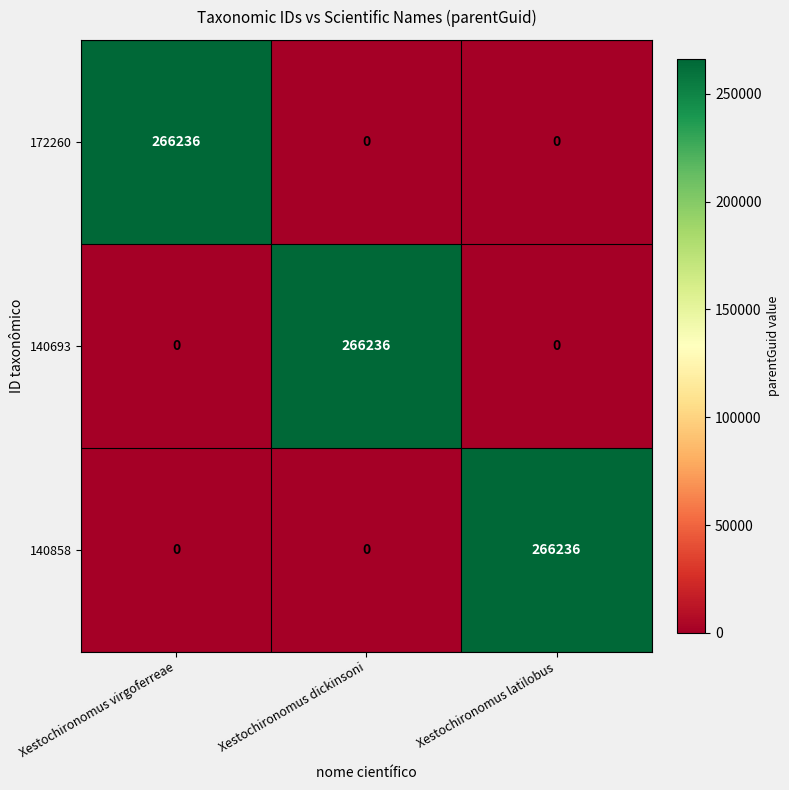

What is the maximum value for 140858?

266236